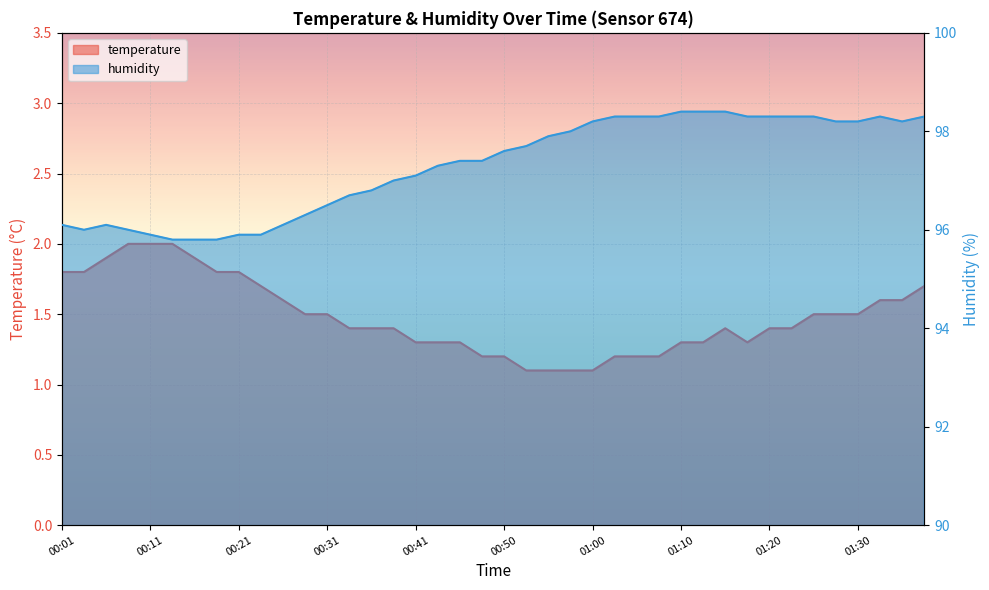

Which has a higher value, 00:43 or 00:31?

00:31